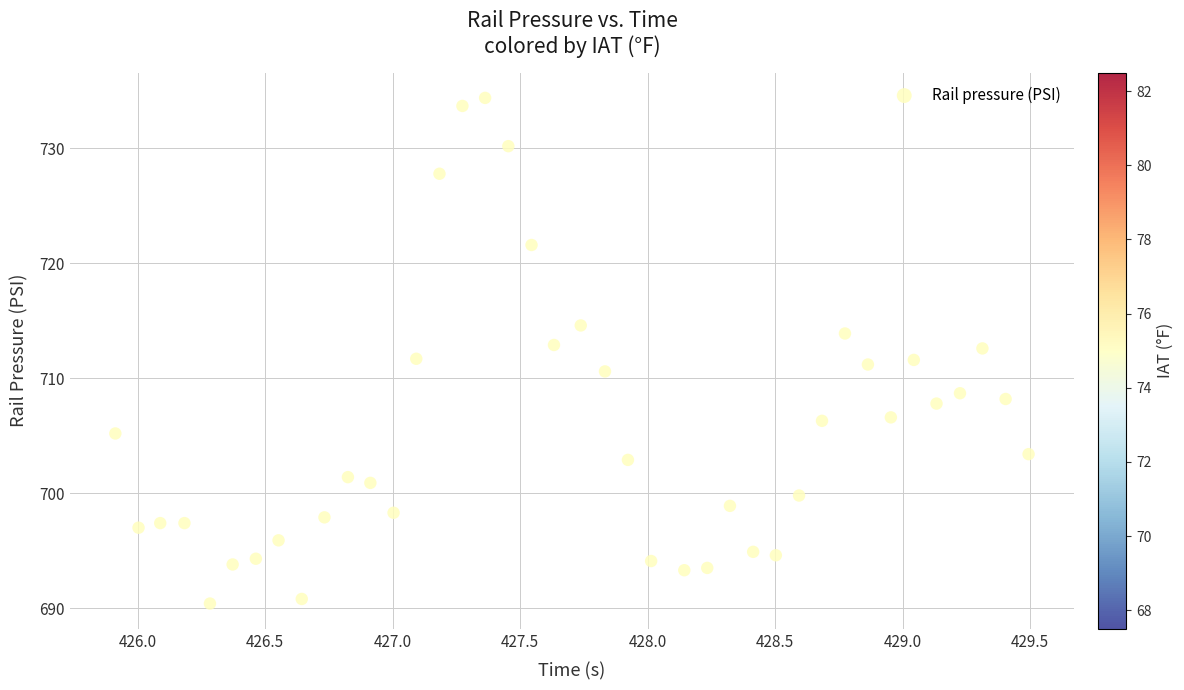

What is the range of Y values (max minus min)?

44.0